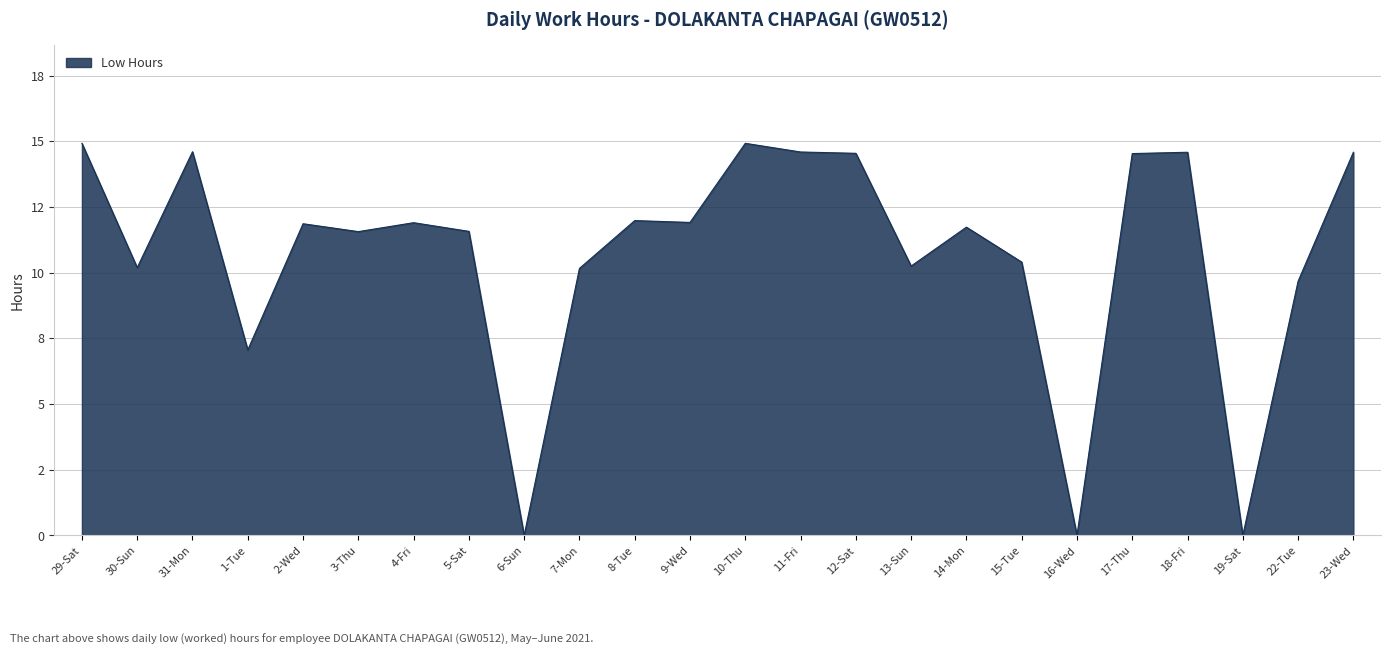

Reading right to left, list all the values displayed in this chart.

23-Wed=14.6	22-Tue=9.7	19-Sat=0.0	18-Fri=14.6	17-Thu=14.5	16-Wed=0.0	15-Tue=10.4	14-Mon=11.7	13-Sun=10.2	12-Sat=14.5	11-Fri=14.6	10-Thu=14.9	9-Wed=11.9	8-Tue=12.0	7-Mon=10.2	6-Sun=0.0	5-Sat=11.6	4-Fri=11.9	3-Thu=11.6	2-Wed=11.9	1-Tue=7.1	31-Mon=14.6	30-Sun=10.2	29-Sat=14.9